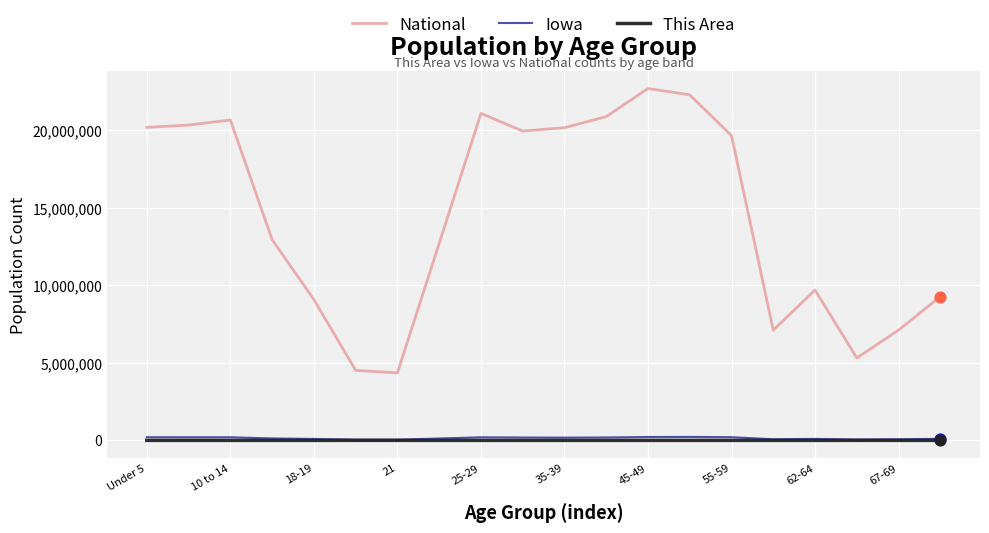

Which series has the largest total across all categories?

National